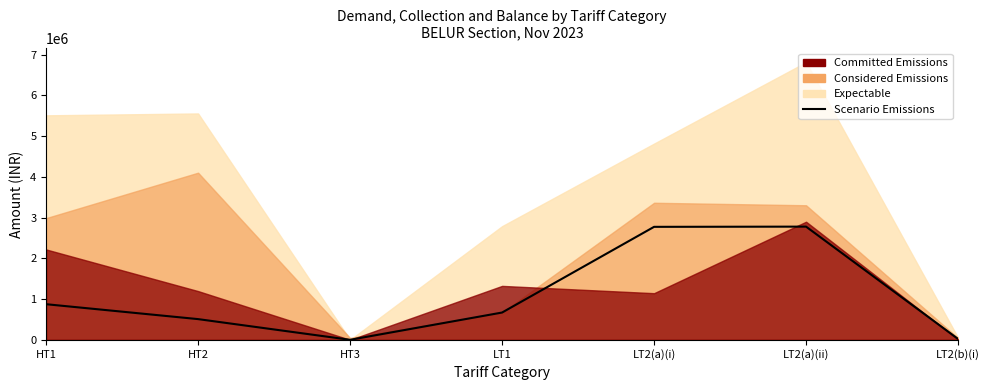

What is the ratio of the value at HT2 to the value at LT2(b)(i)?

23.6